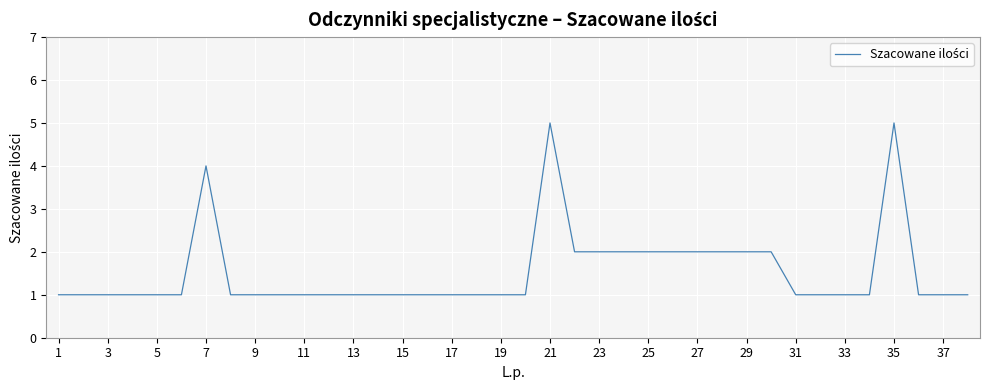

How many lines are shown in the chart?

1